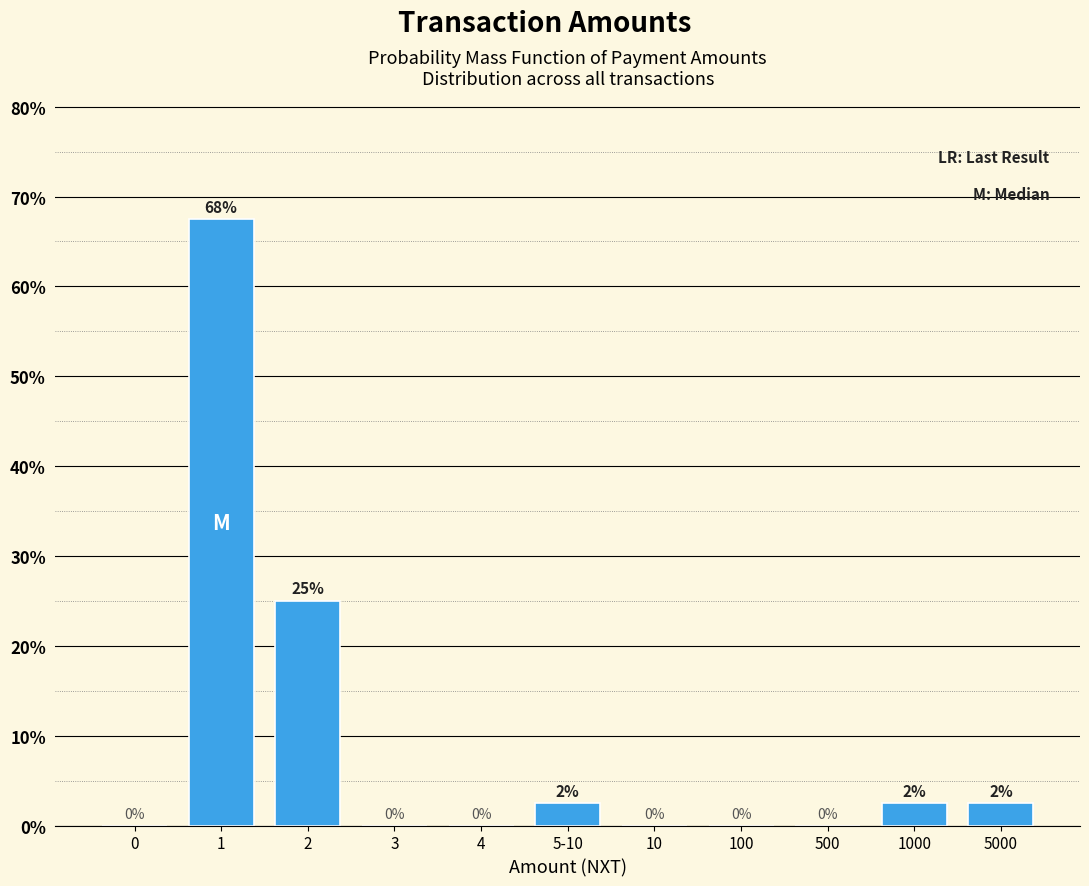

What is the approximate value at 1?

67.5